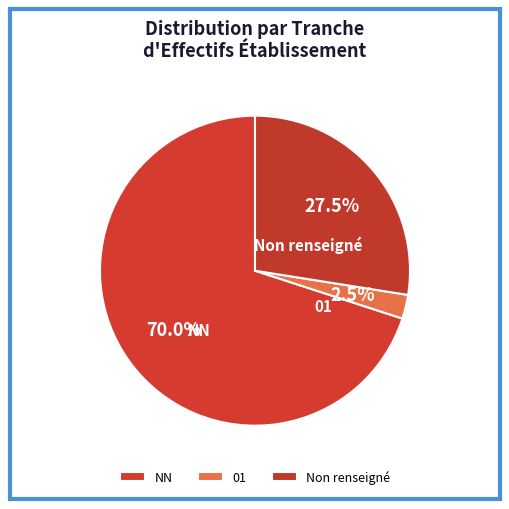

To the nearest percent, what portion does NN represent?

70%